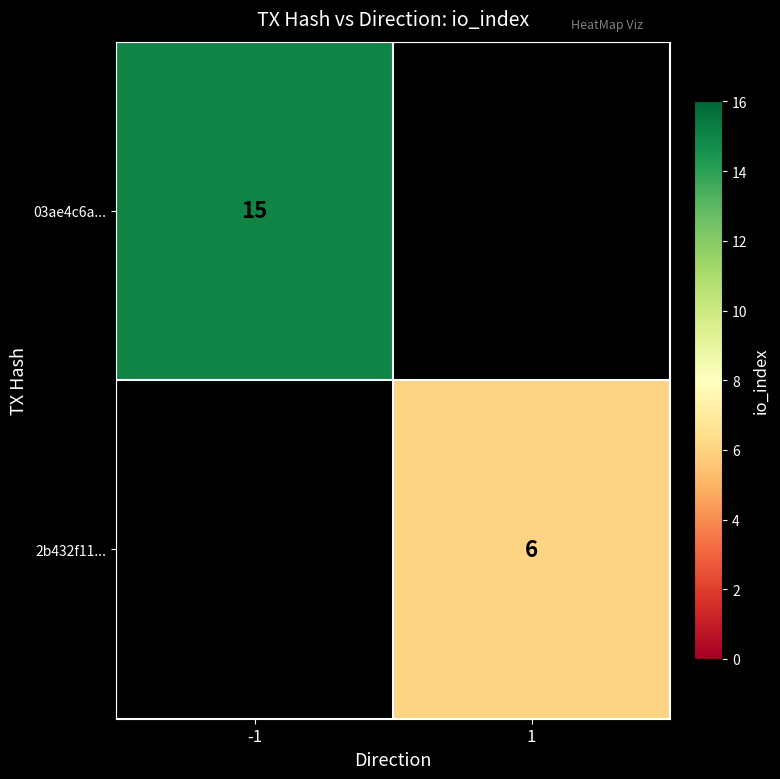

Is it true that 2b432f11... equals 8 at 1?

False